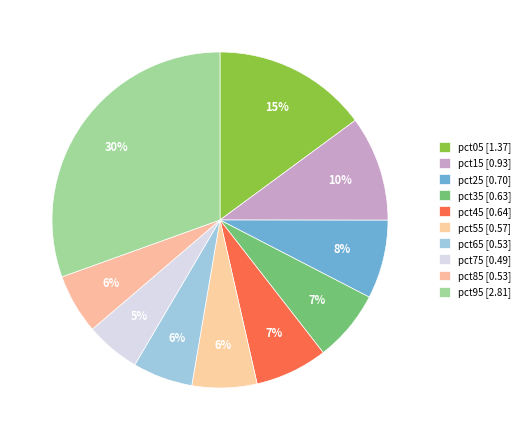

How many slices are in this pie chart?

10